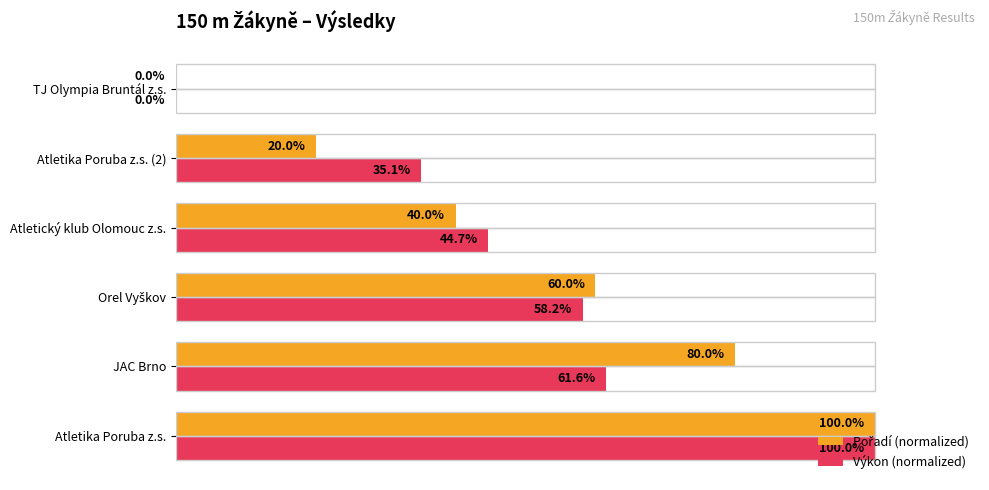

At which category is the sum across all series the highest?

Atletika Poruba z.s.